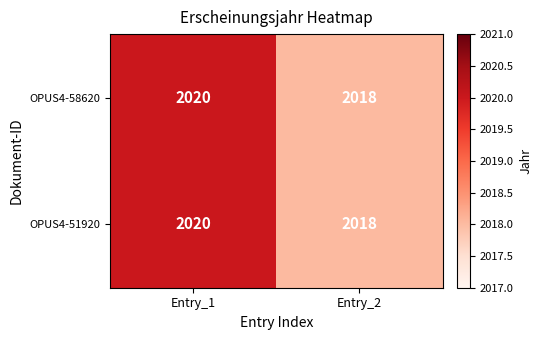

List the labels in order of OPUS4-58620 value, largest first.

Entry_1, Entry_2